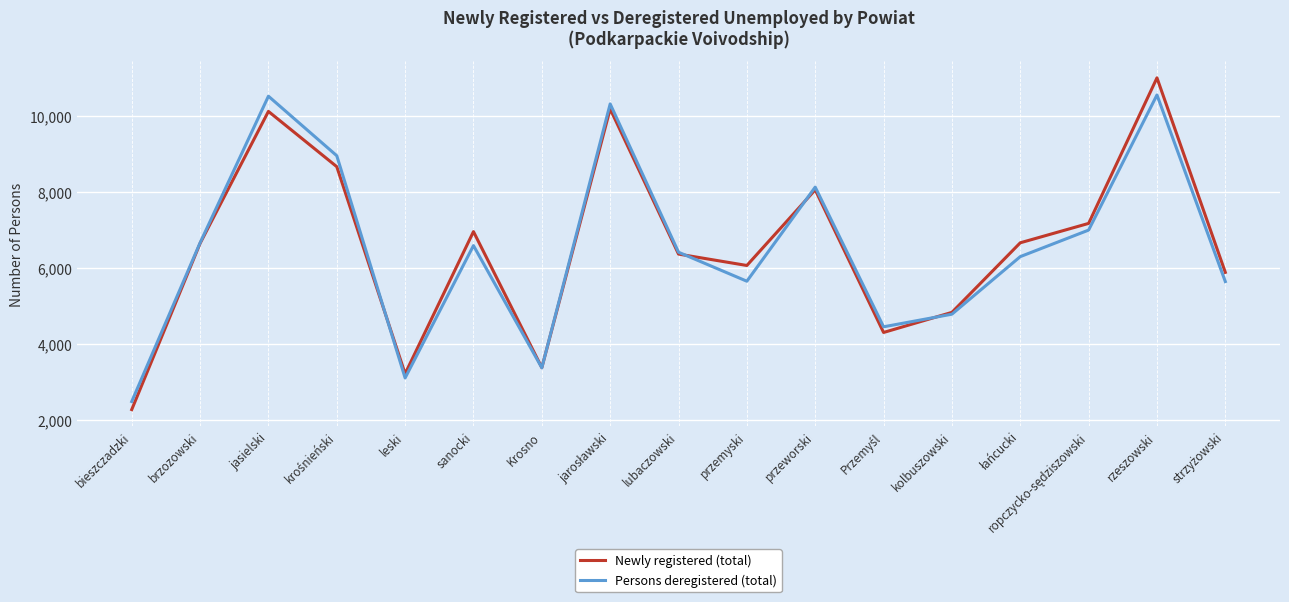

What is the total value across all series at leski?

6321